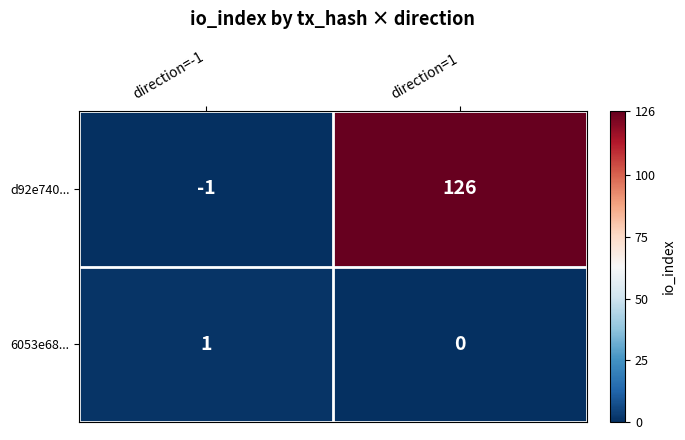

Rank the series by their average value, from lowest to highest.

6053e68..., d92e740...